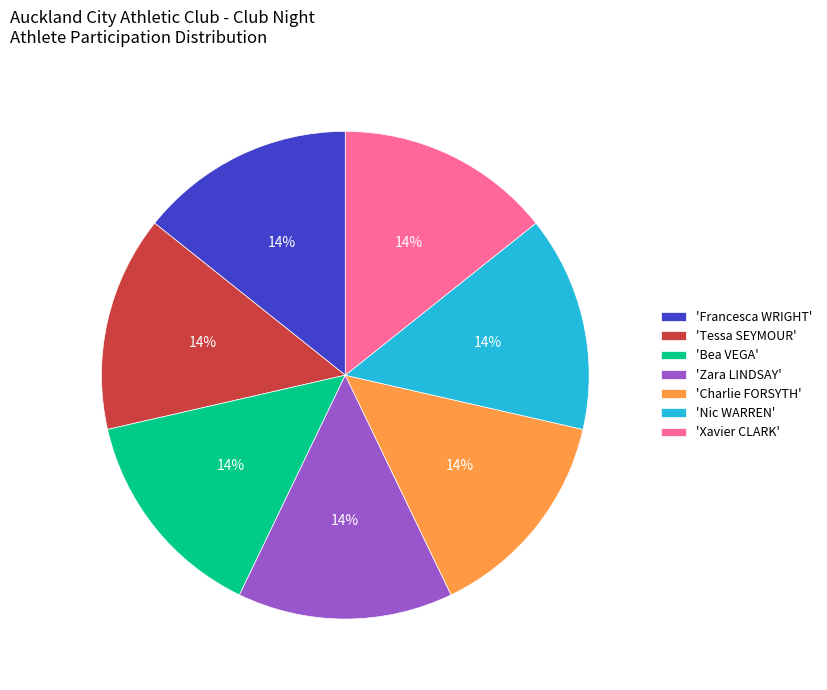

Is there a majority slice in this chart?

No